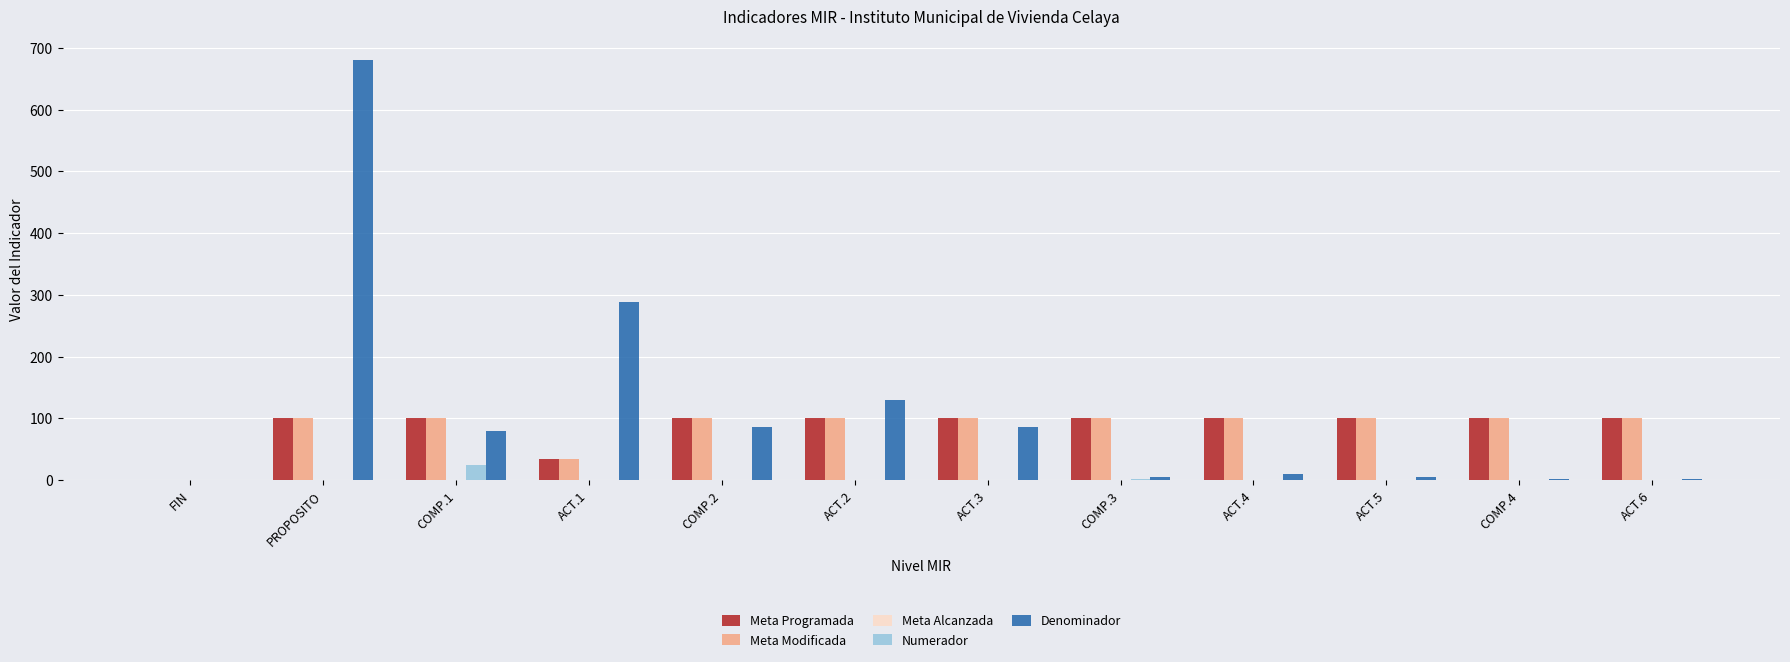

What is the sum of the Denominador values at COMP.3 and COMP.4?

6.0